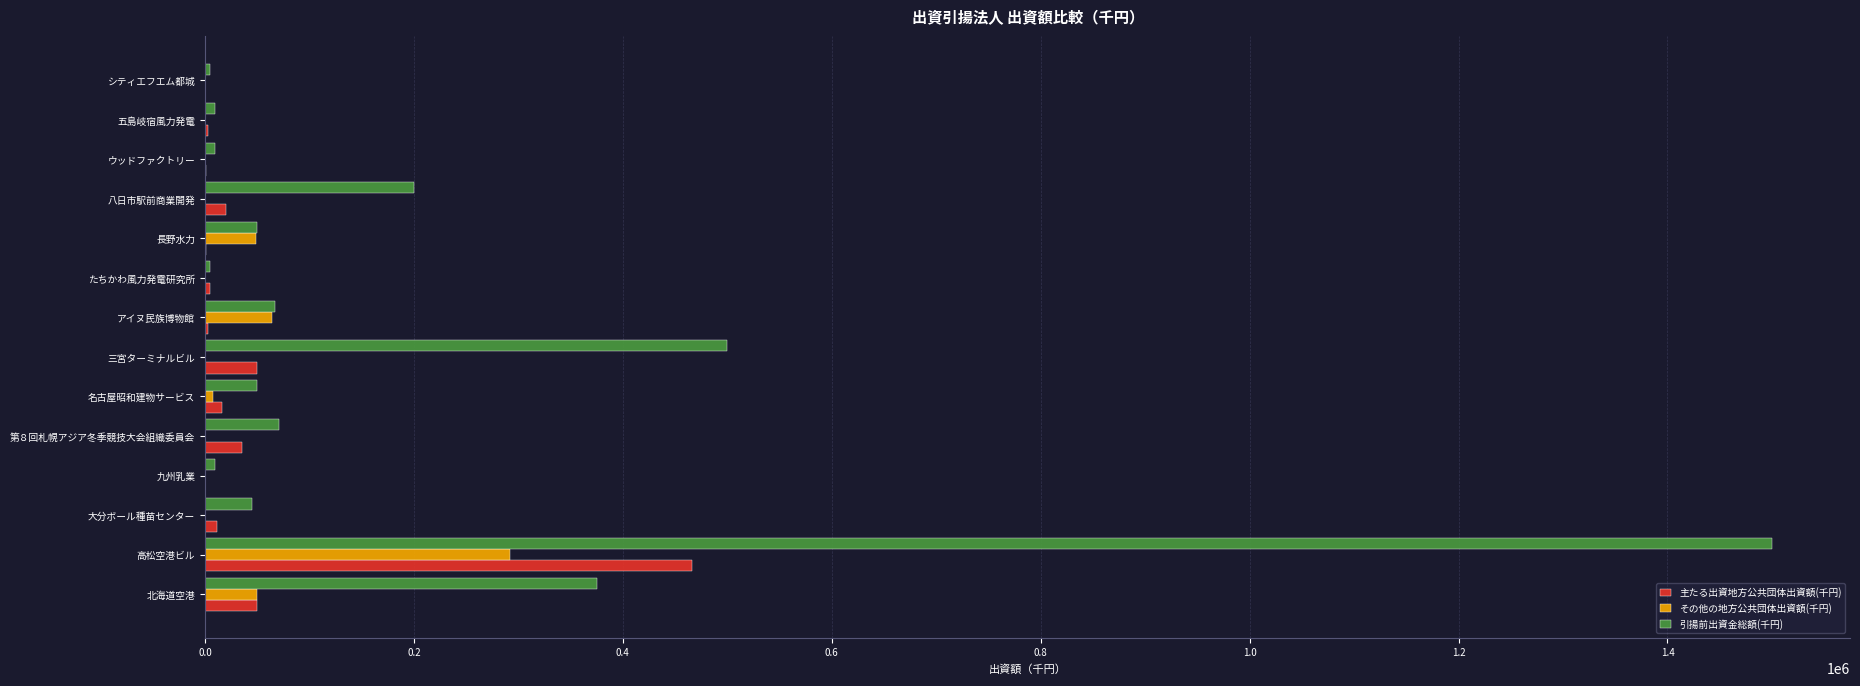

At which category is the sum across all series the highest?

高松空港ビル